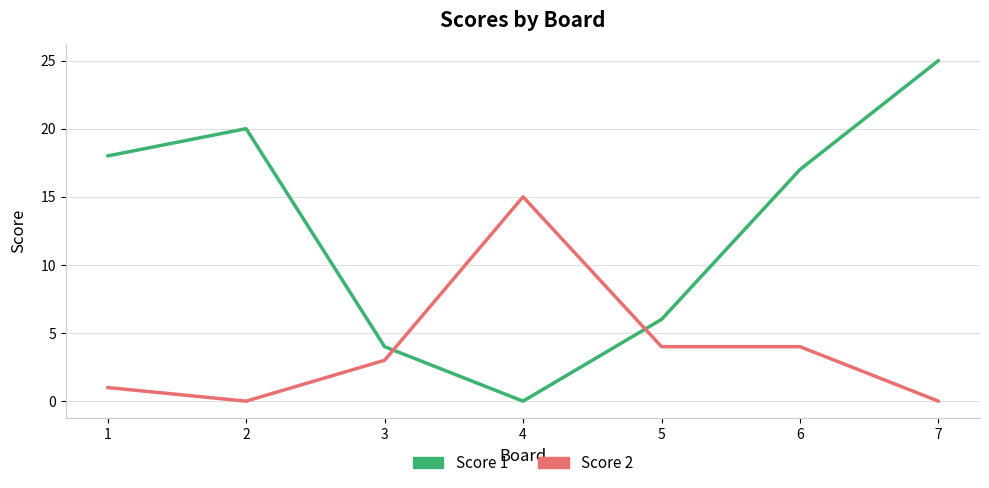

At how many categories does at least one series exceed 0?

7